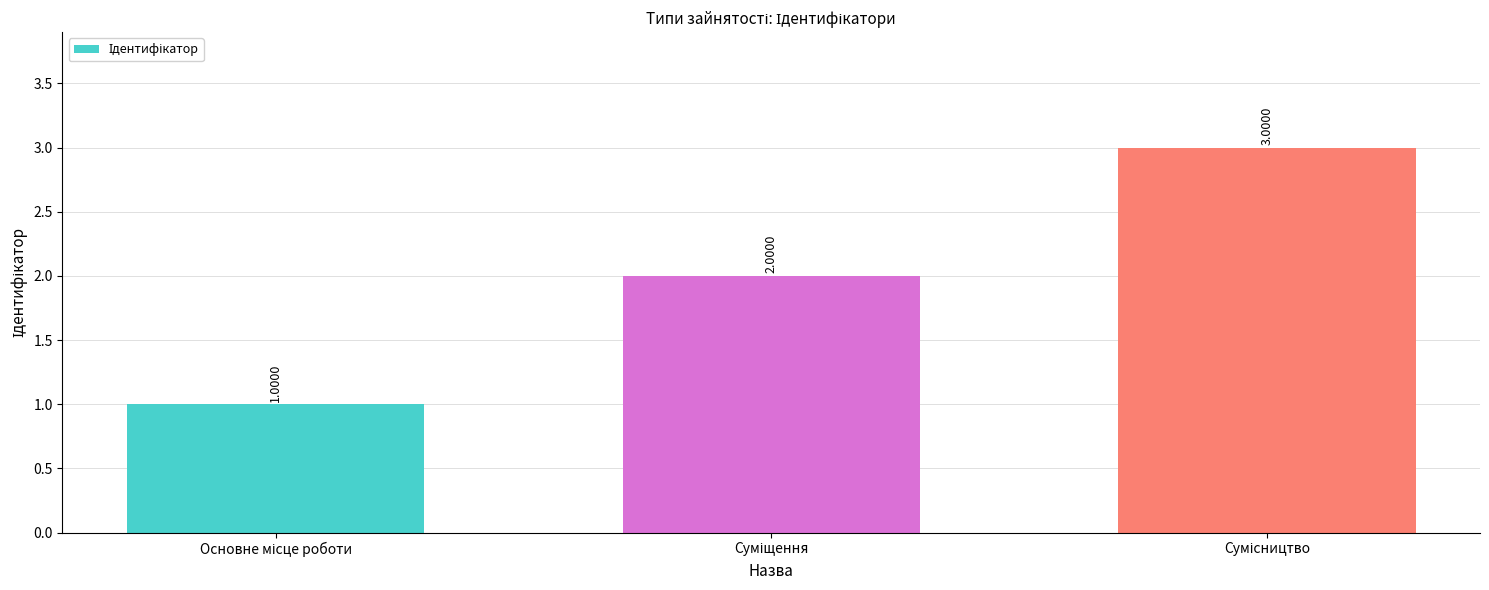

What is the sum of all values?

6